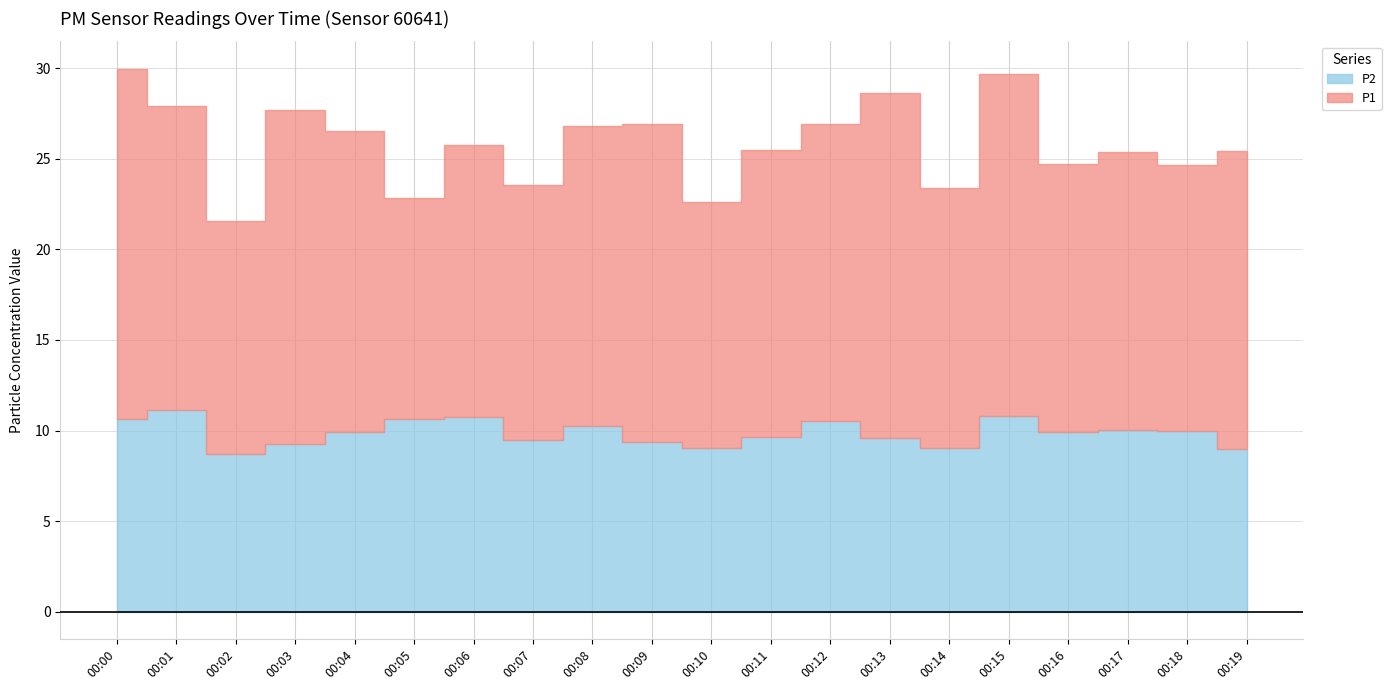

List the labels in order of P1 value, largest first.

00:00, 00:13, 00:15, 00:03, 00:09, 00:01, 00:04, 00:08, 00:19, 00:12, 00:11, 00:17, 00:06, 00:16, 00:18, 00:14, 00:07, 00:10, 00:02, 00:05